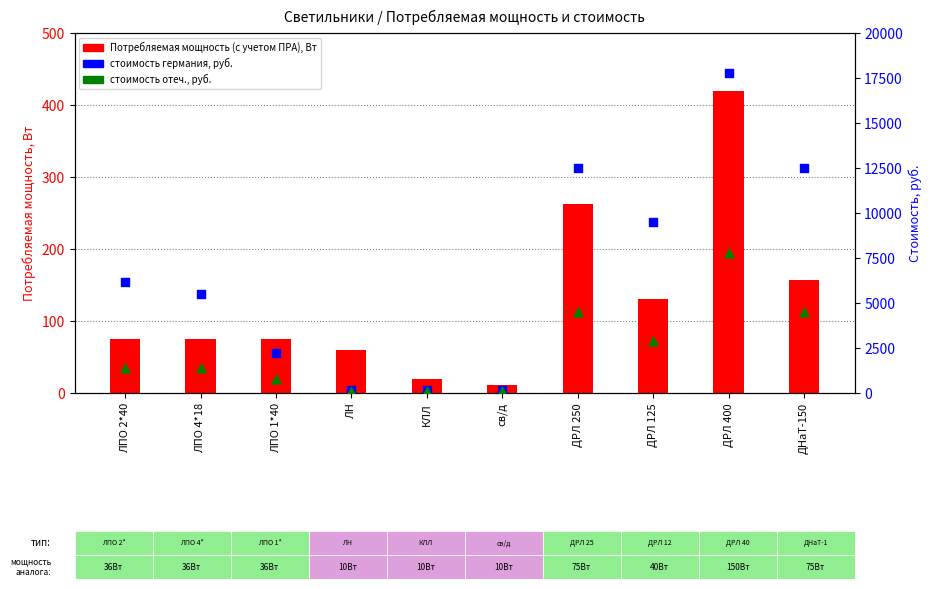

Which series has the widest spread of Y values?

стоимость германия, руб.